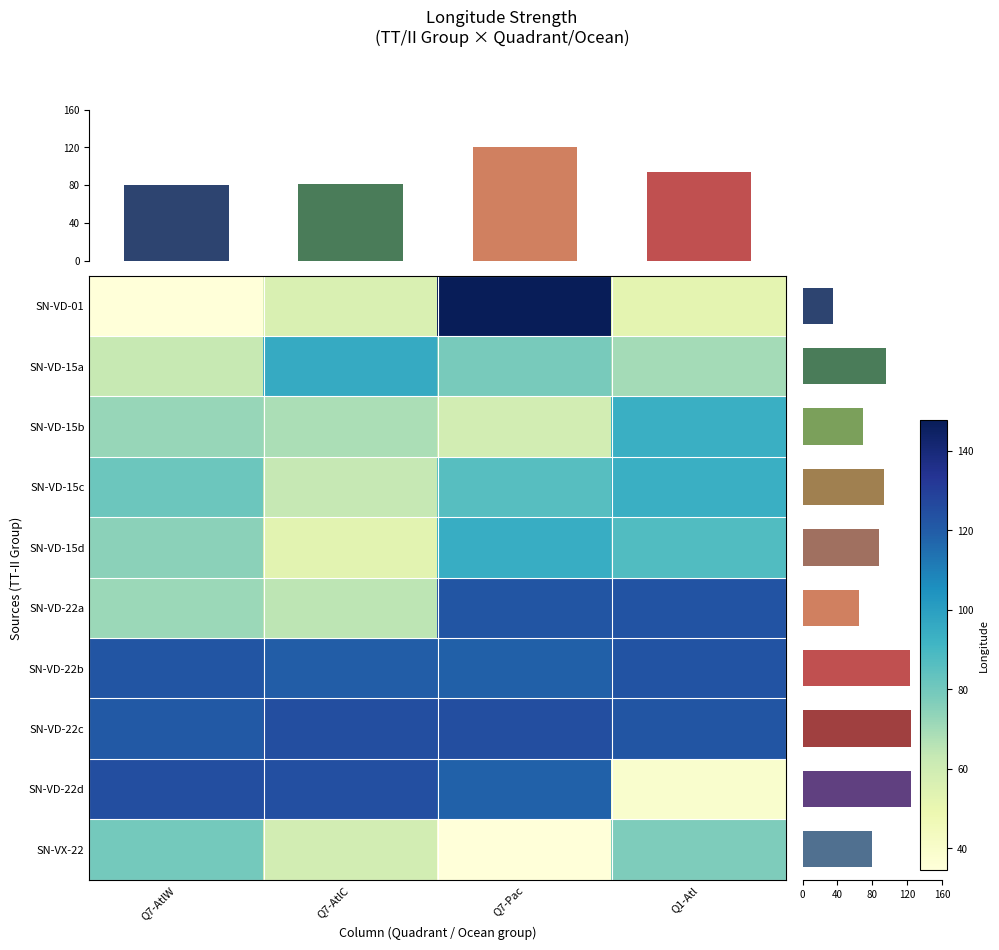

Is it true that SN-VD-01 equals 147.9 at Q7-Pac?

True